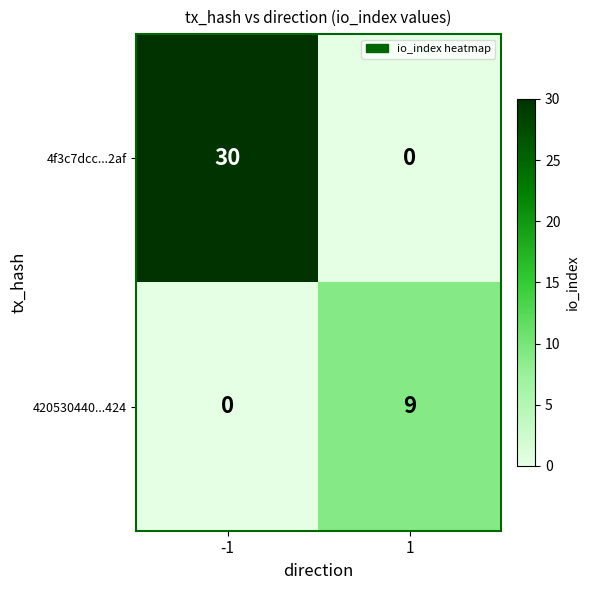

Reading left to right, list all the values displayed in this chart.

4f3c7dcc...2af: -1=30	1=0
420530440...424: -1=0	1=9